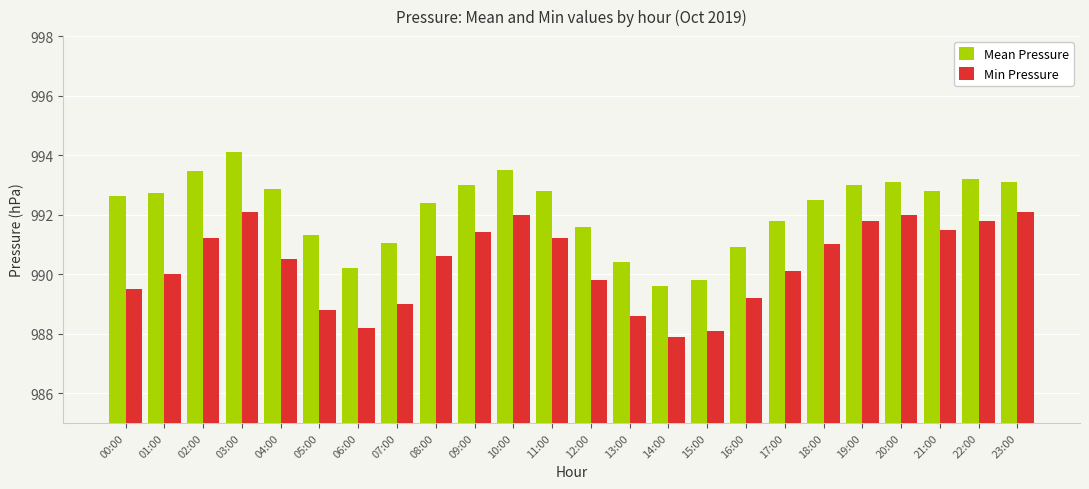

What is the maximum value shown in the chart?

994.1